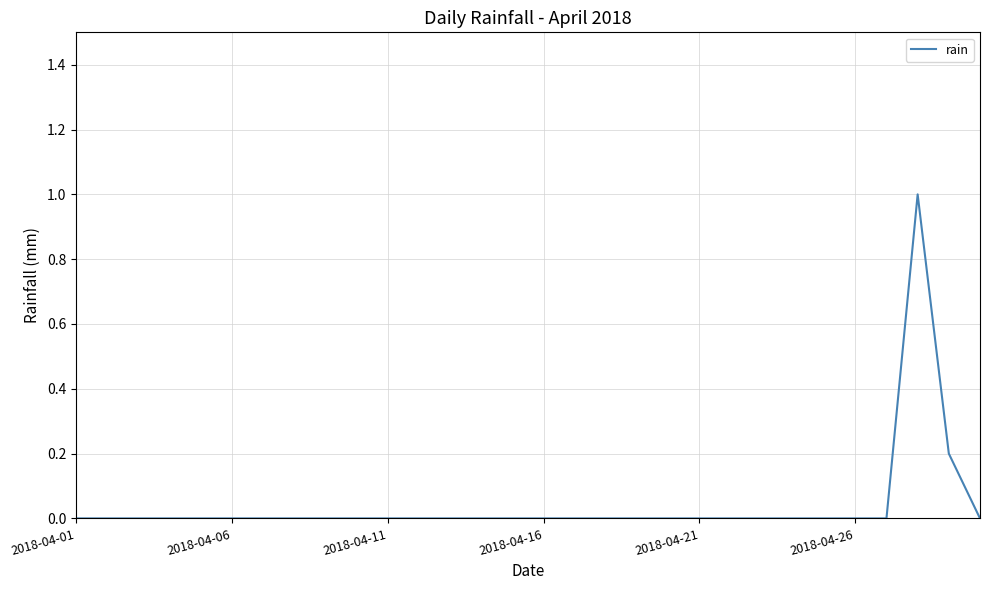

What is the difference between the maximum and minimum values?

1.0